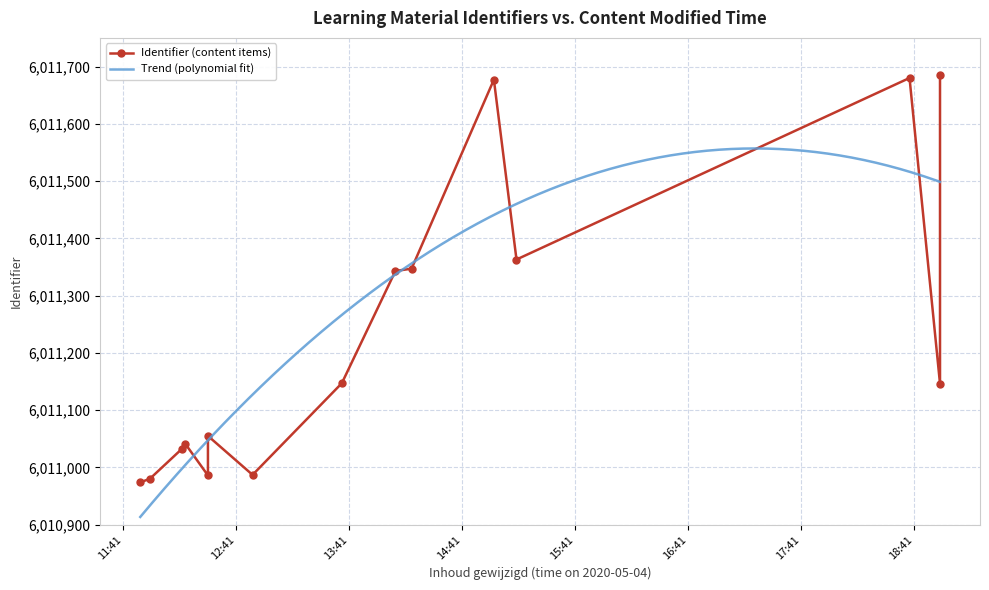

At which category does the chart reach its peak across all series?

2020-05-04 18:55:01